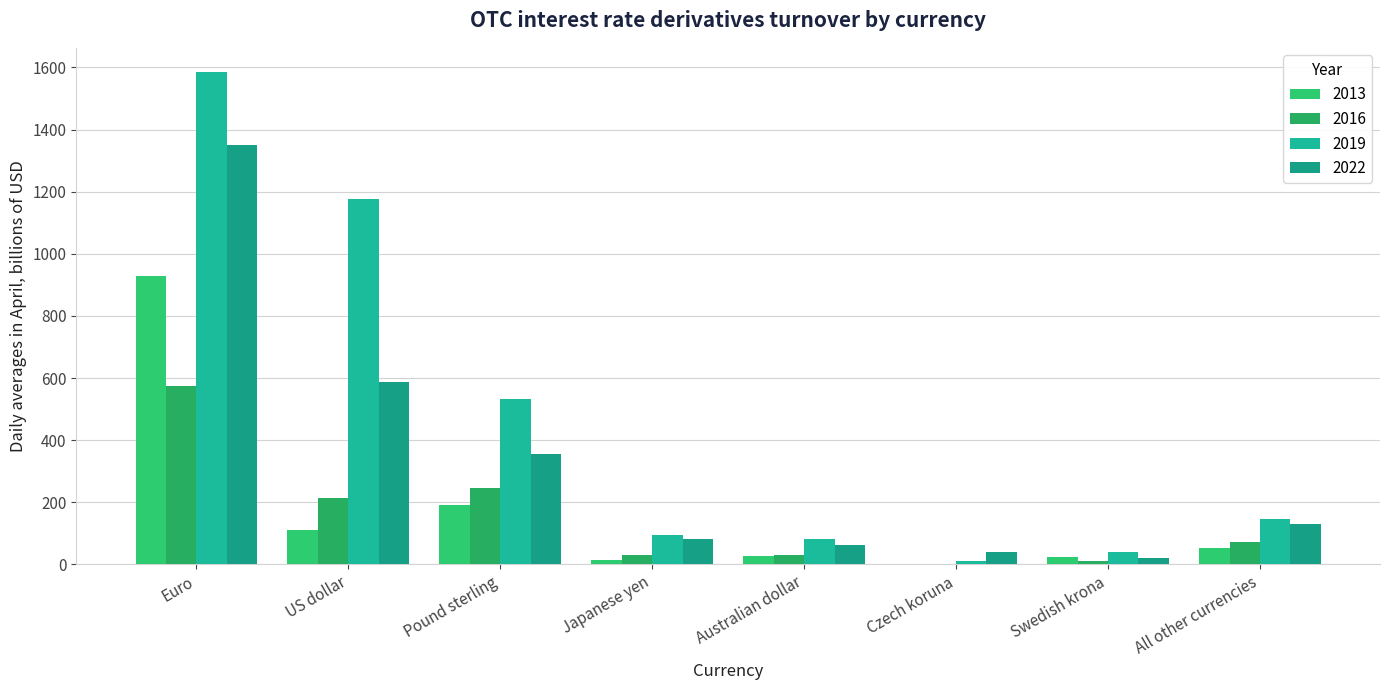

How many groups of bars are there?

8